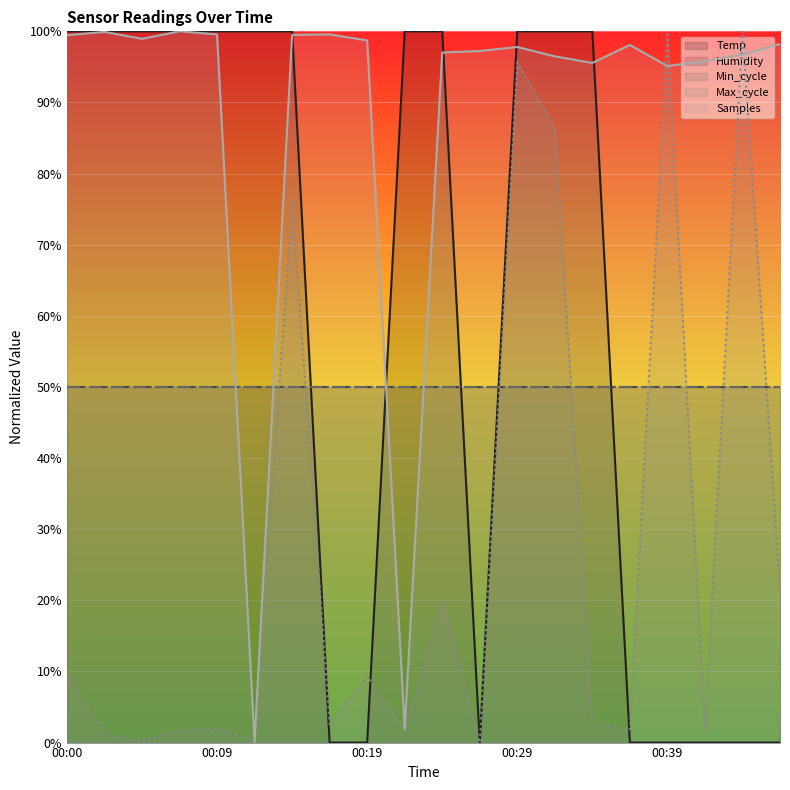

How many intersections are there between Min_cycle (line) and Max_cycle (line)?

8